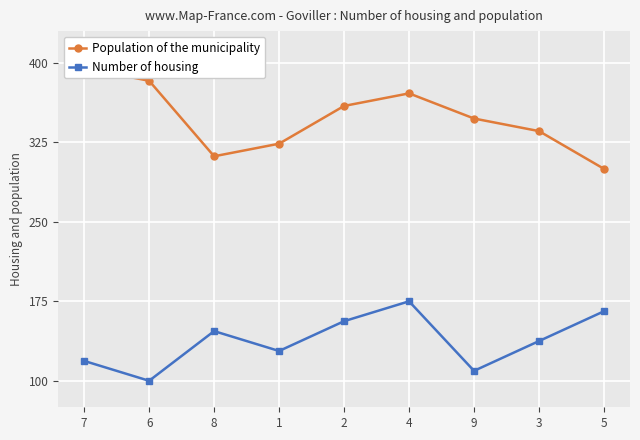

What is the sum of the Population of the municipality values at 4 and 7?

766.2